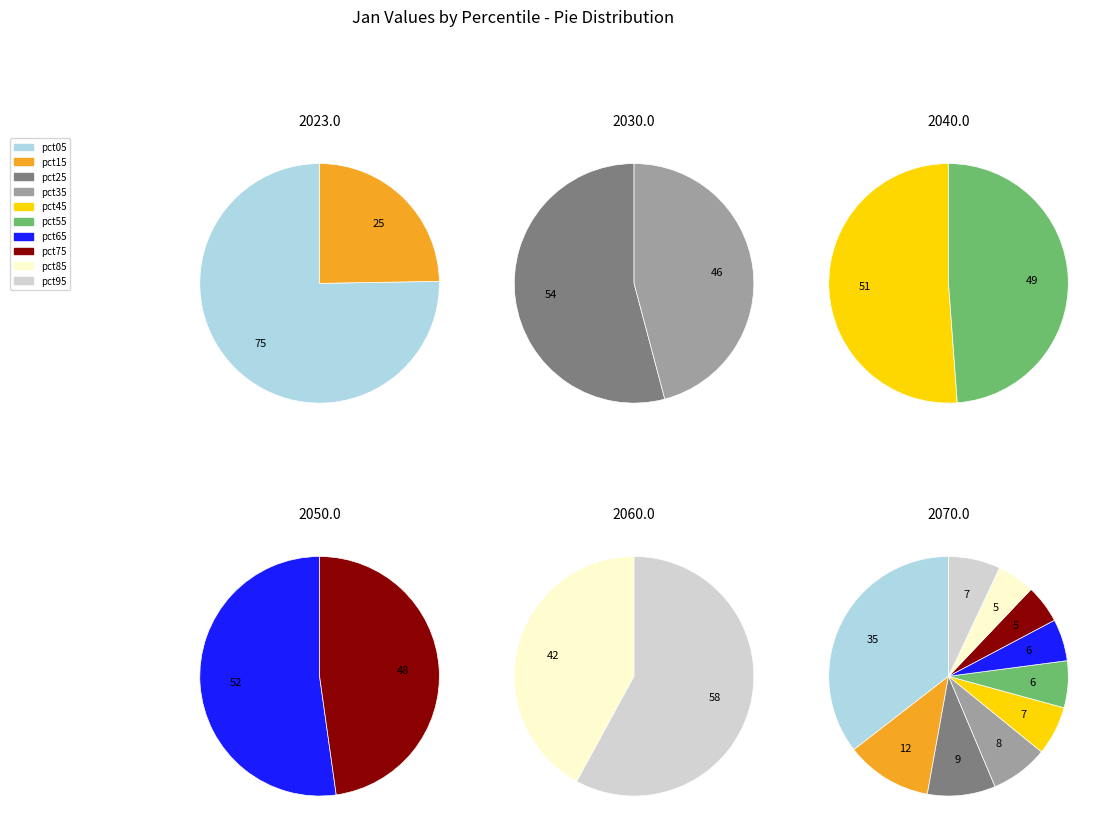

To the nearest percent, what portion does pct95 represent?

7%